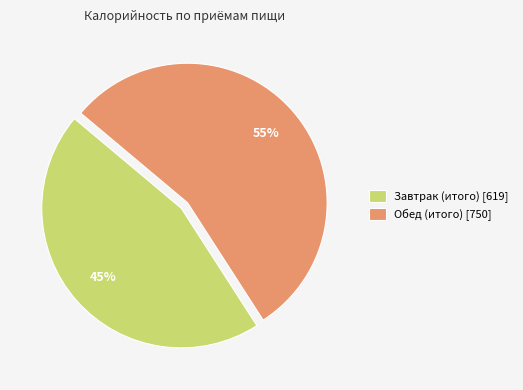

How many segments does this pie chart have?

2